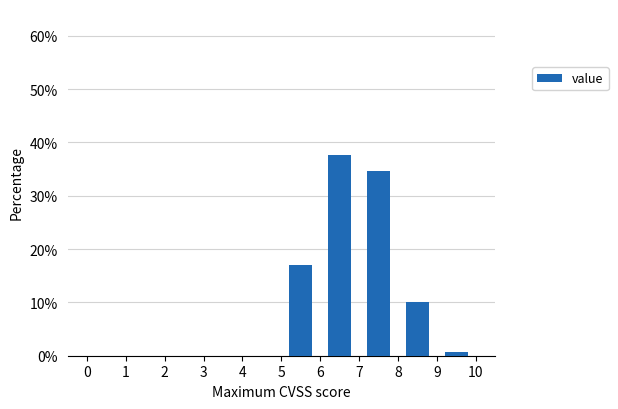

Reading left to right, list every bar in this chart as the range it spans on the x-axis followed by its height. The values are not printed on the chart, so give them approximately, as read against the axis.

0 to 1: 0
1 to 2: 0
2 to 3: 0
3 to 4: 0
4 to 5: 0
5 to 6: 17
6 to 7: 38
7 to 8: 35
8 to 9: 10
9 to 10: under 1